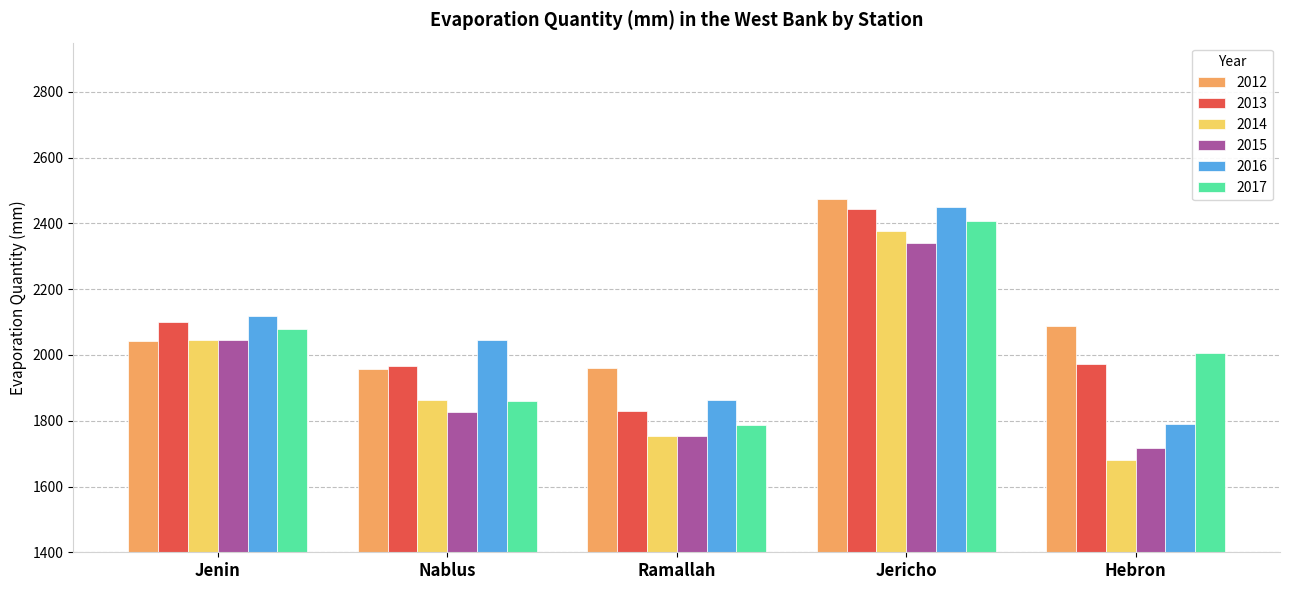

Is it true that 2013 equals 1117.6 at Hebron?

False